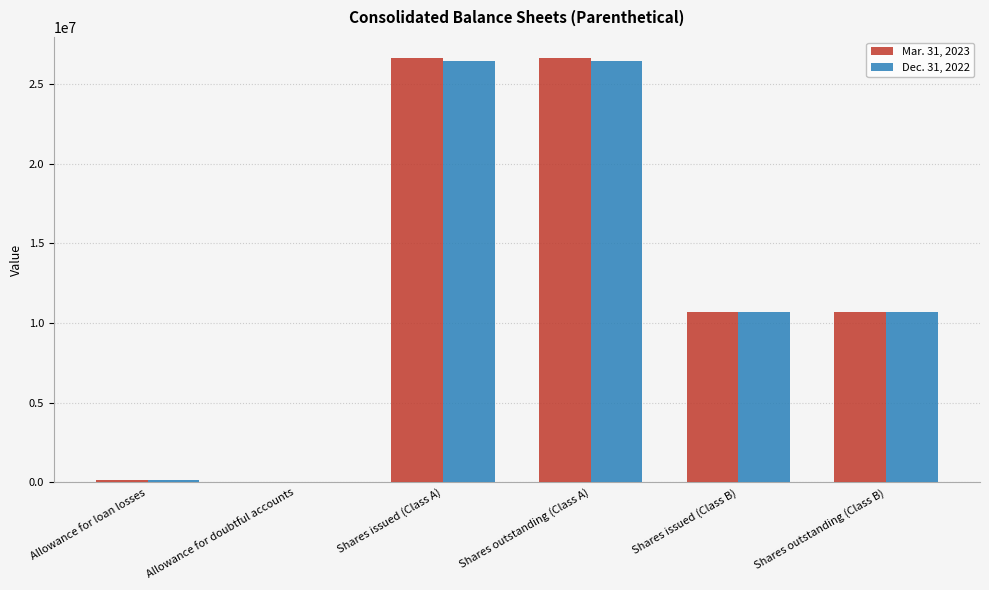

What are all the series names shown in the legend?

Mar. 31, 2023, Dec. 31, 2022